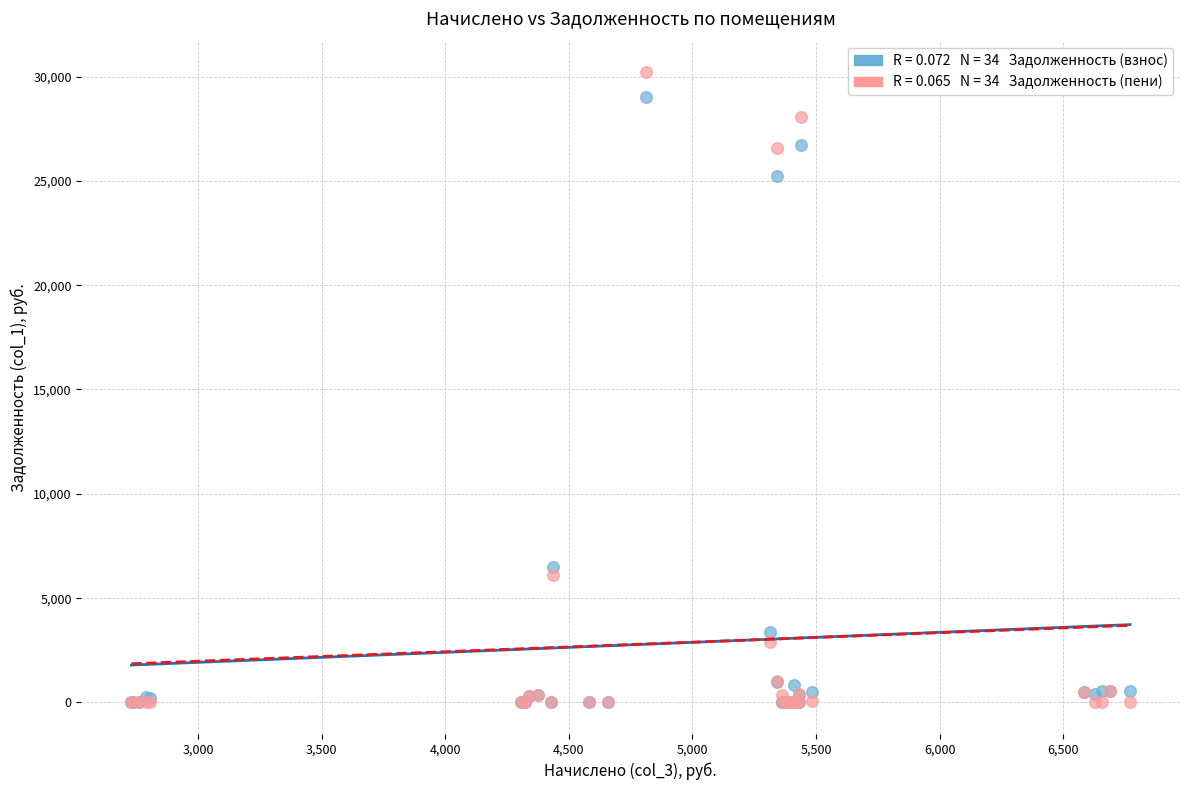

Across all series, what Y value is closest to 15103?

6501.2